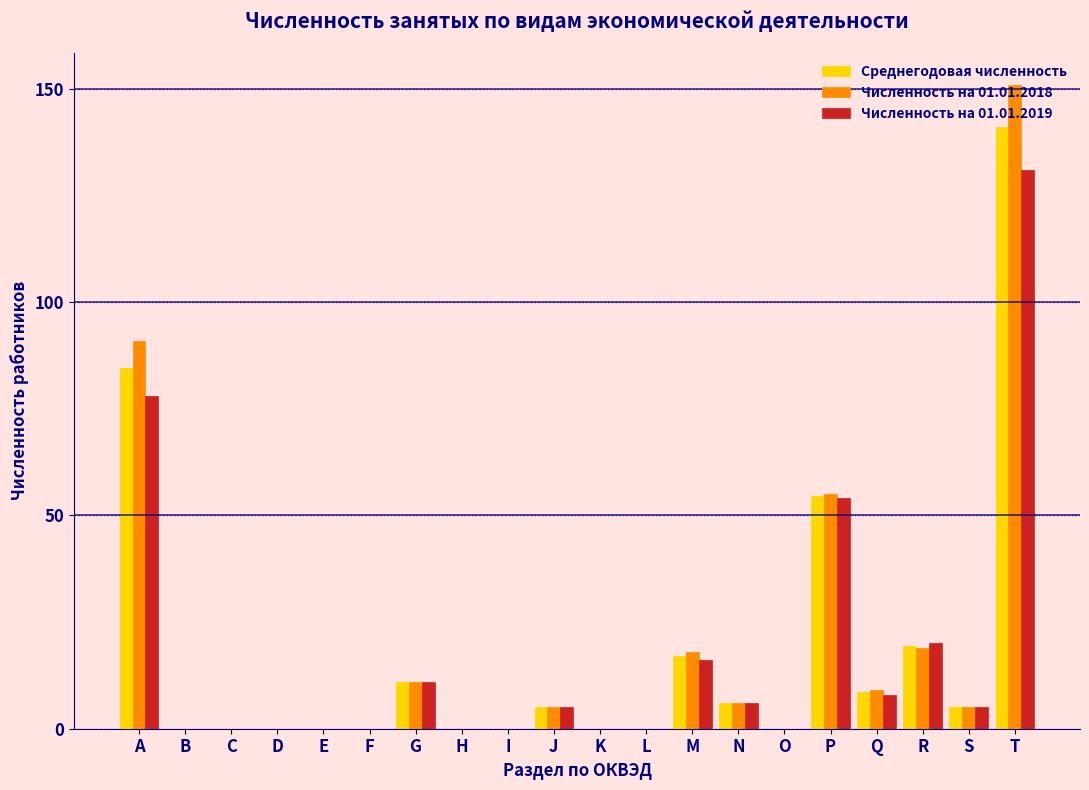

At which label does Численность на 01.01.2018 reach its peak?

T